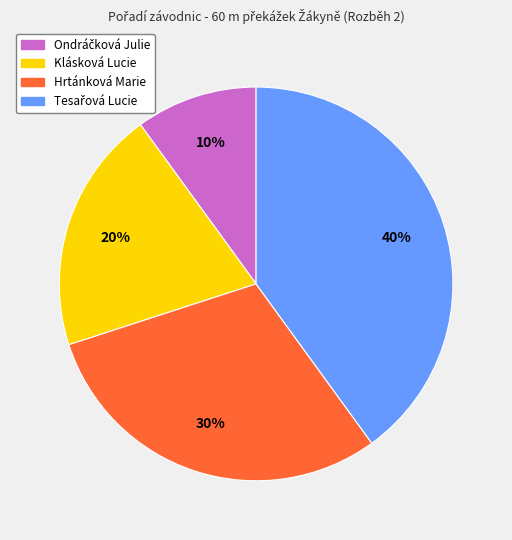

To the nearest percent, what portion does Hrtánková Marie represent?

30%